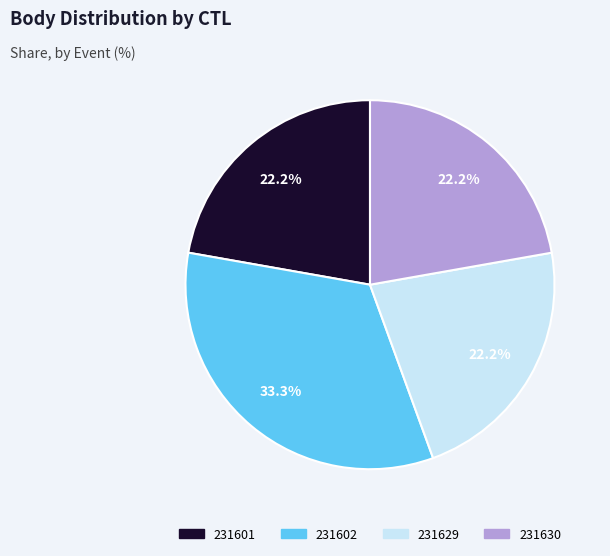

Approximately how many times larger is the value at 231629 compared to 231630?

1.0